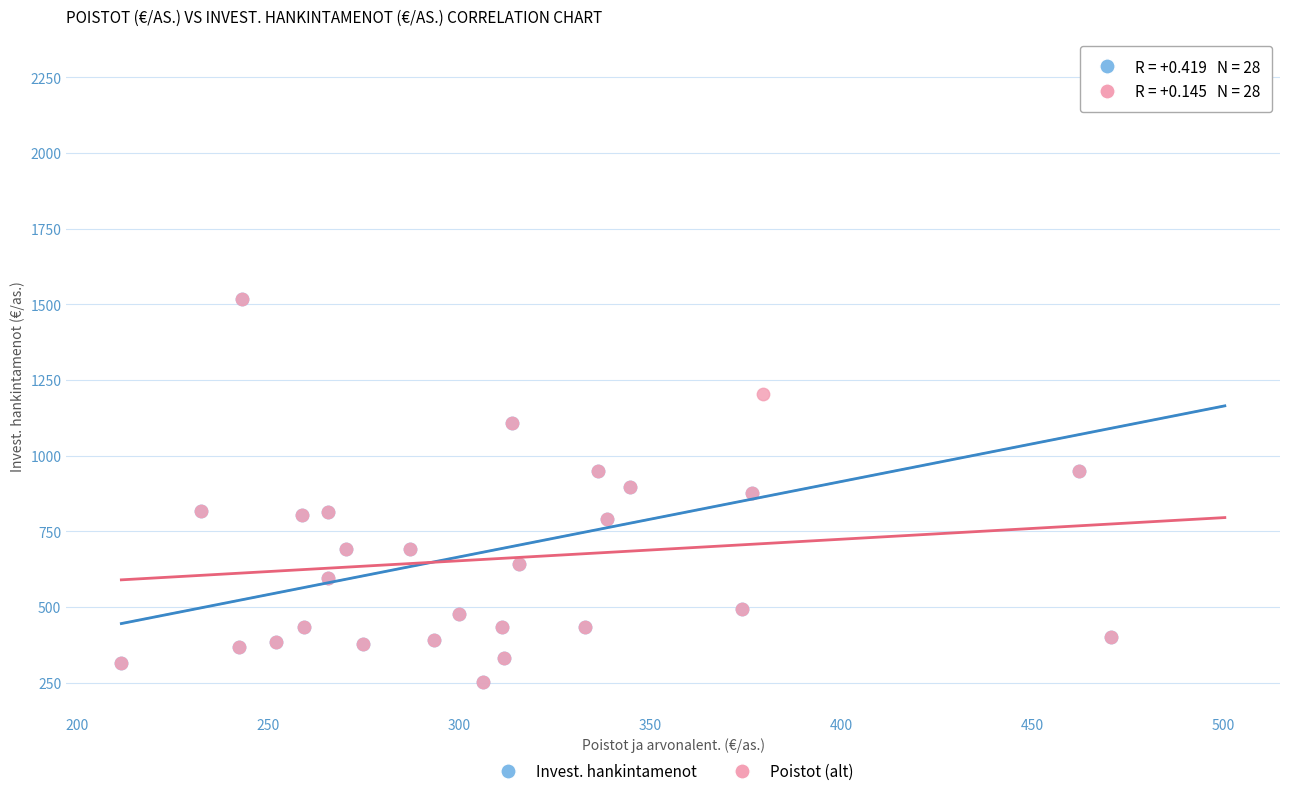

Which series has the widest spread of Y values?

Invest. hankintamenot